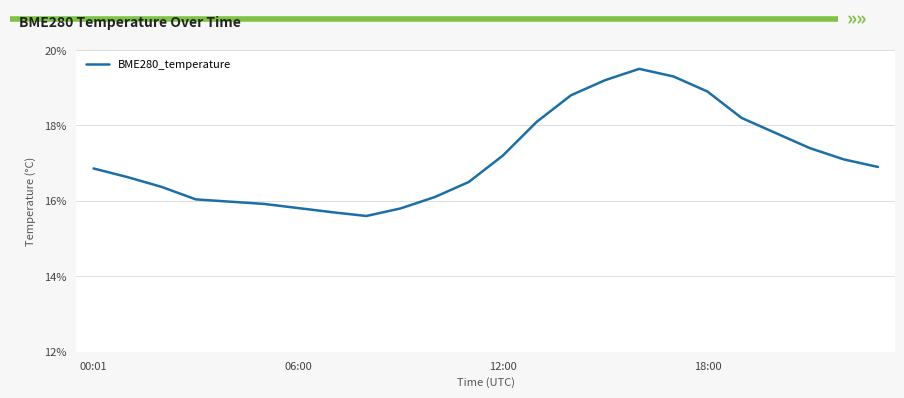

What is the sum of all values?

411.7